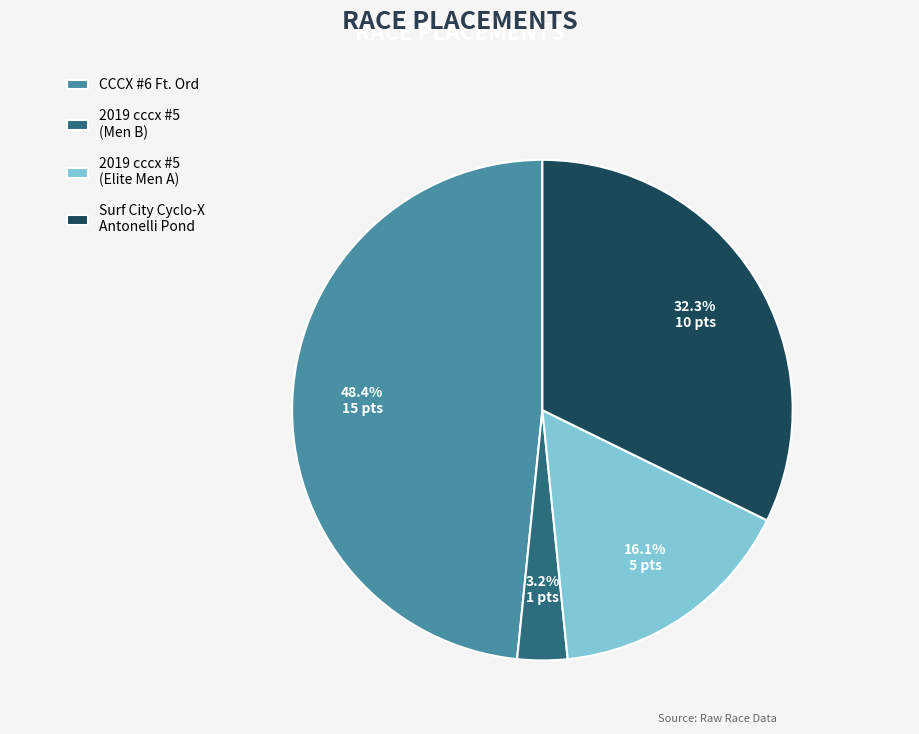

How many segments does this pie chart have?

4